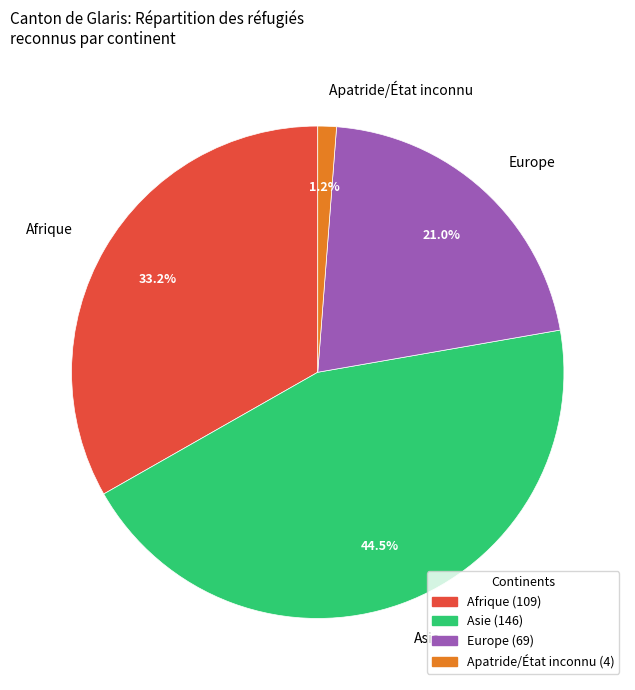

To the nearest percent, what portion does Europe represent?

21%